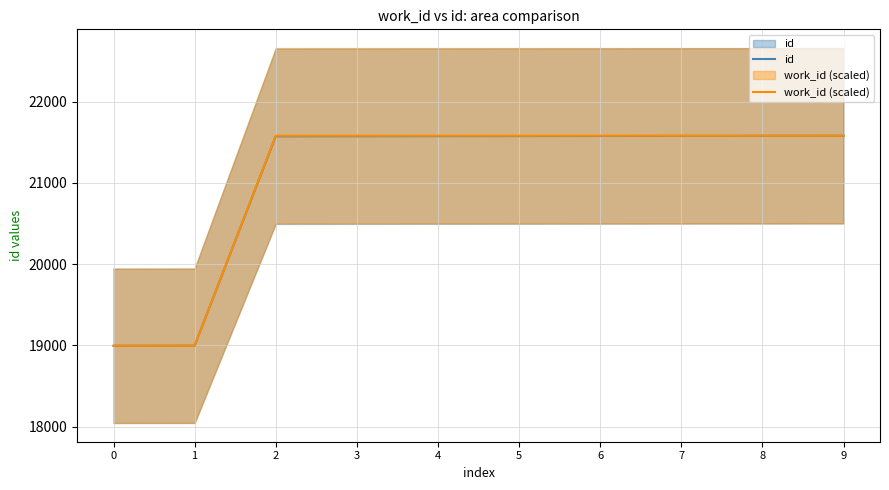

How many values in the work_id (scaled) series are below 21581?

2